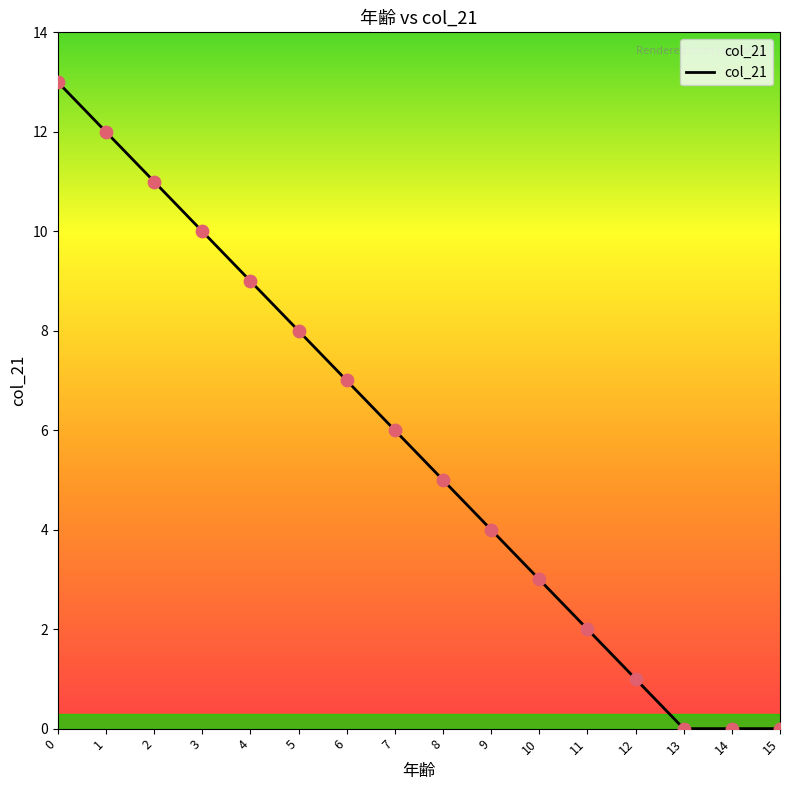

Approximately how many times larger is the value at 1 compared to 3?

1.2